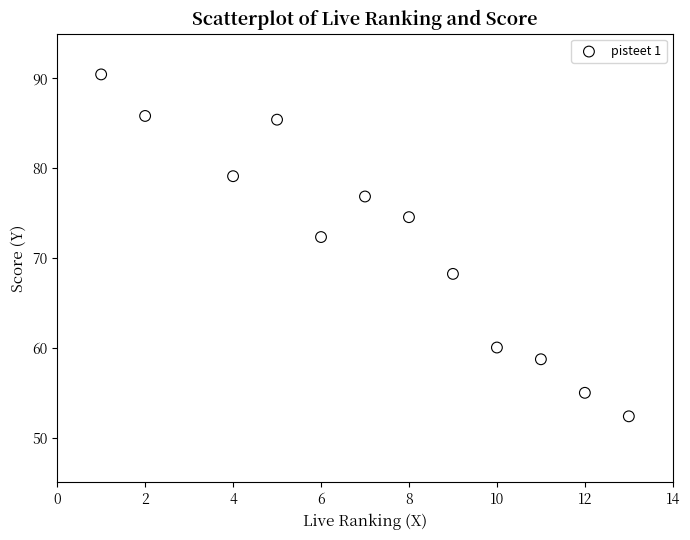

What is the range of X values (max minus min)?

12.0